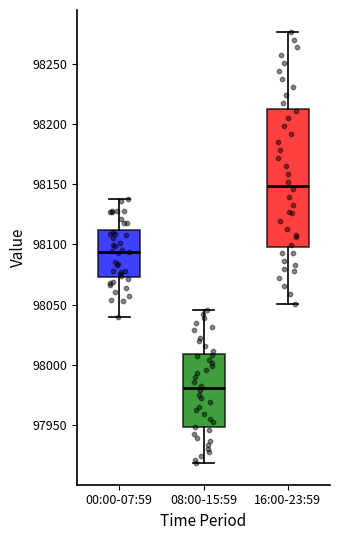

Comparing the boxes themselves (not the whiskers), which one is the tallest?

16:00-23:59